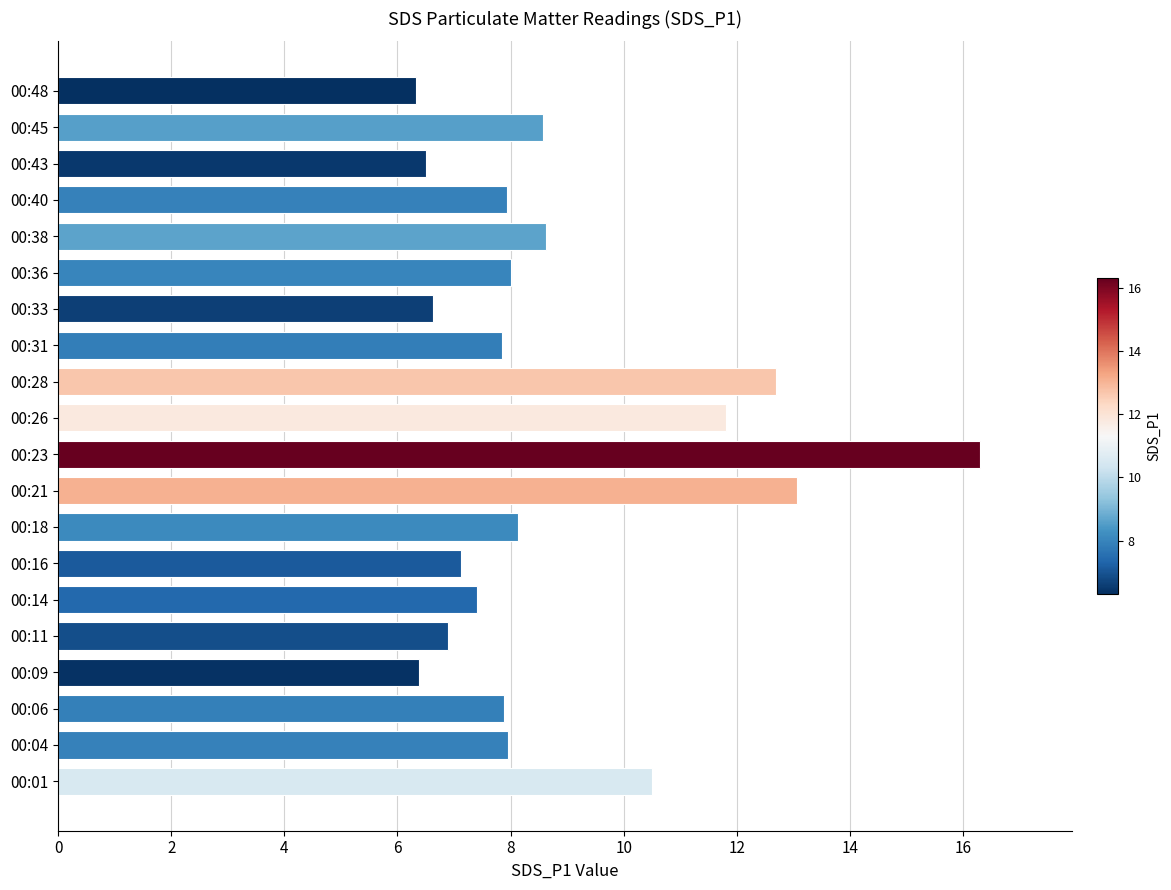

Between 00:11 and 00:21, which is larger?

00:21